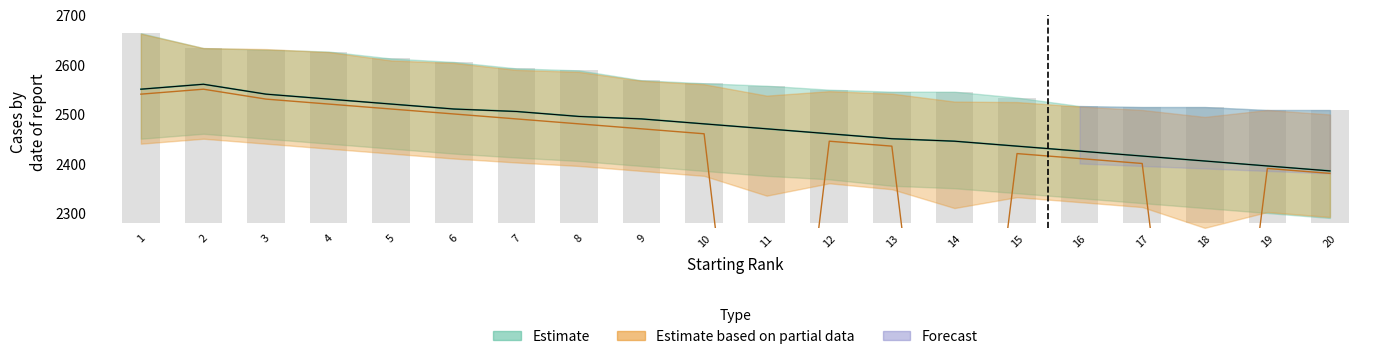

Where does the RtgI_mid series first go above 2480?

1